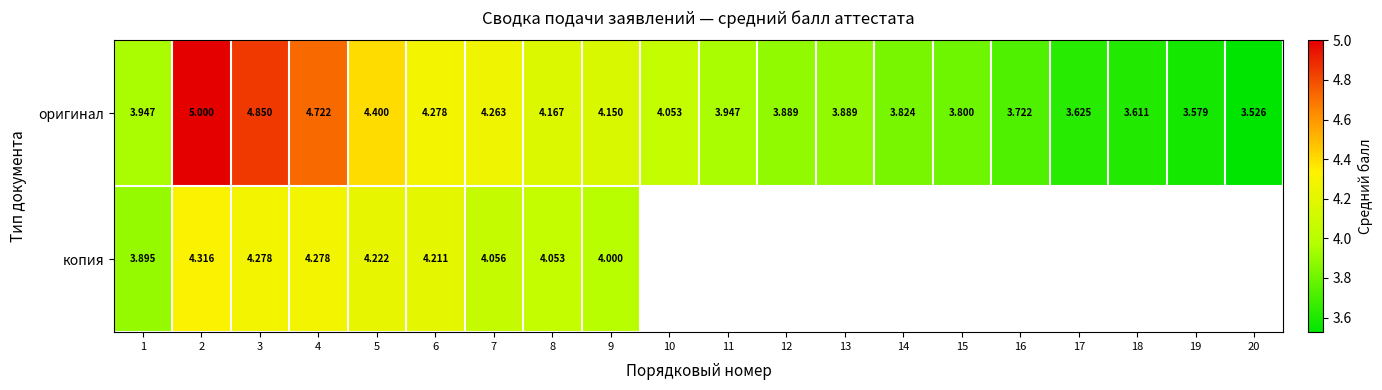

Rank the series at 5 from lowest to highest value.

копия, оригинал